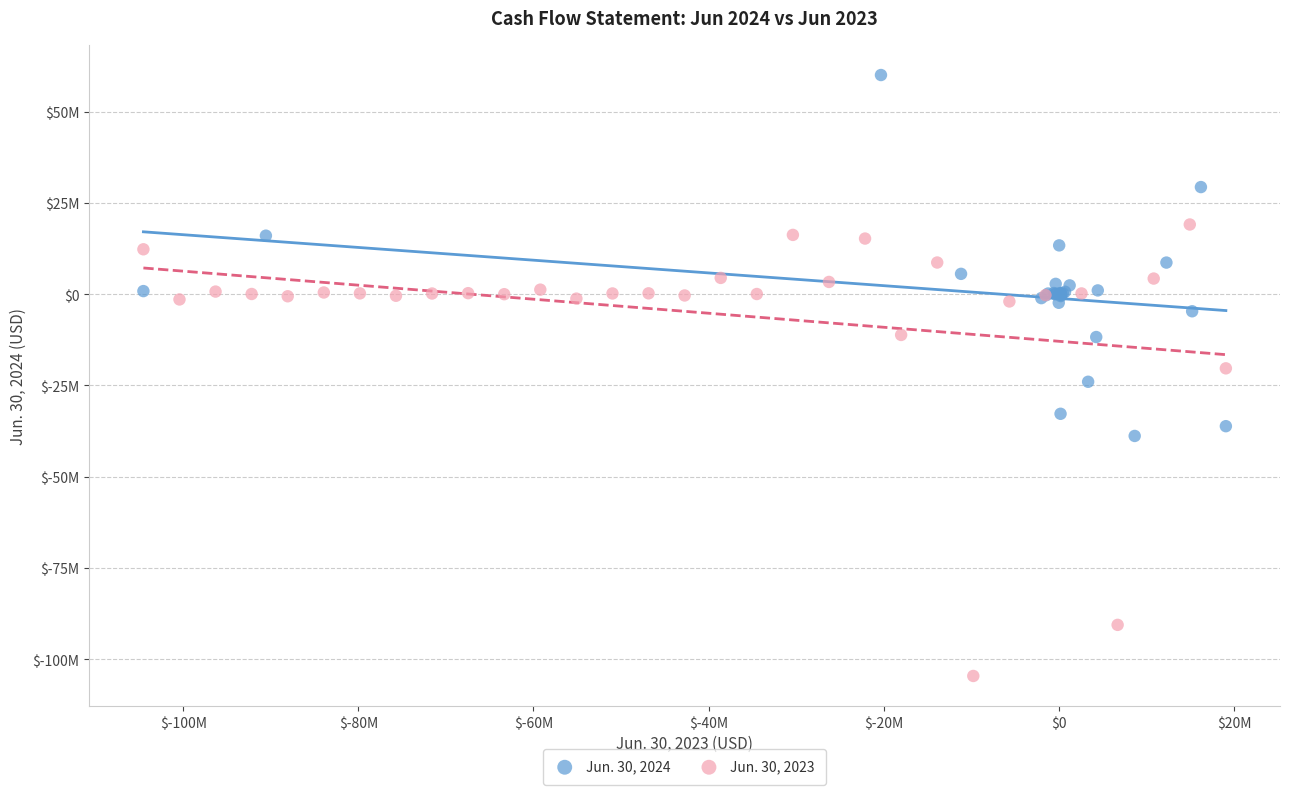

Which series has the largest Y range (max minus min)?

Jun. 30, 2023